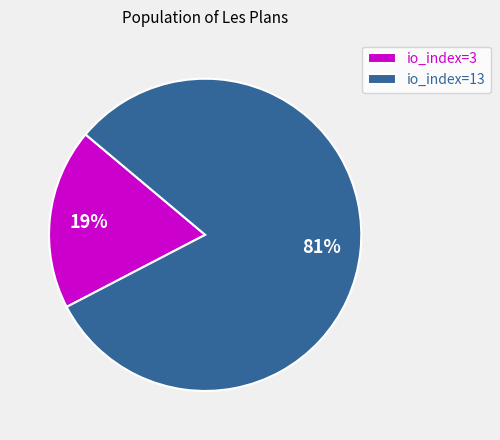

The io_index=13 slice represents 81% of the pie. True or false?

True